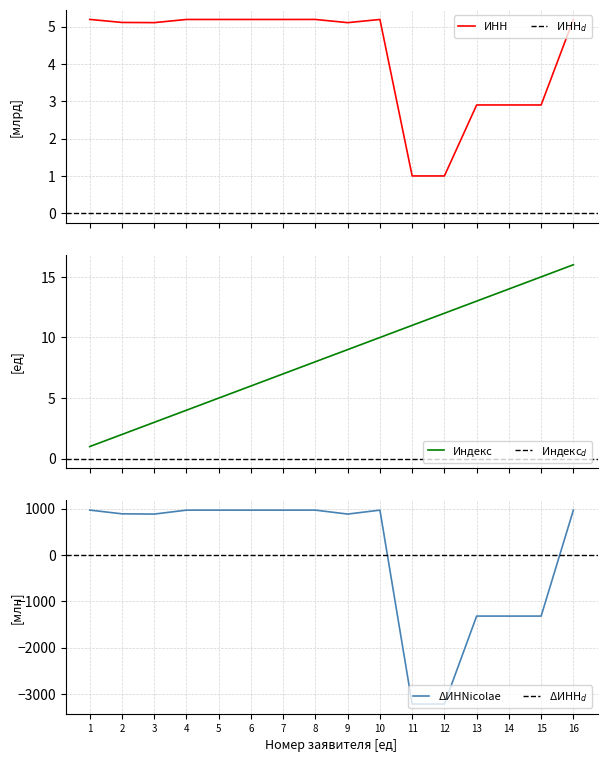

Which series has the widest spread of values?

Applicant_index